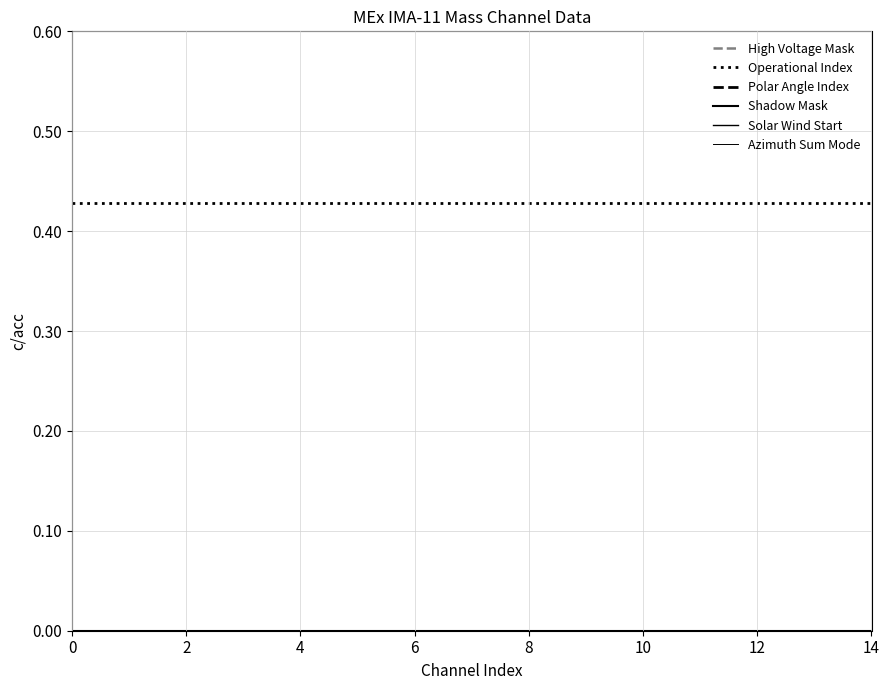

Reading left to right, list all the values displayed in this chart.

High Voltage Mask: 1.0	1.0	1.0	1.0	1.0	1.0	1.0	1.0	1.0	1.0	1.0	1.0	1.0	1.0	1.0
Operational Index: 0.4	0.4	0.4	0.4	0.4	0.4	0.4	0.4	0.4	0.4	0.4	0.4	0.4	0.4	0.4
Polar Angle Index: 0.0	0.0	0.0	0.0	0.0	0.0	0.0	0.0	0.0	0.0	0.0	0.0	0.0	0.0	0.0
Shadow Mask: 0.0	0.0	0.0	0.0	0.0	0.0	0.0	0.0	0.0	0.0	0.0	0.0	0.0	0.0	0.0
Solar Wind Start: 0.0	0.0	0.0	0.0	0.0	0.0	0.0	0.0	0.0	0.0	0.0	0.0	0.0	0.0	0.0
Azimuth Sum Mode: 0.0	0.0	0.0	0.0	0.0	0.0	0.0	0.0	0.0	0.0	0.0	0.0	0.0	0.0	0.0